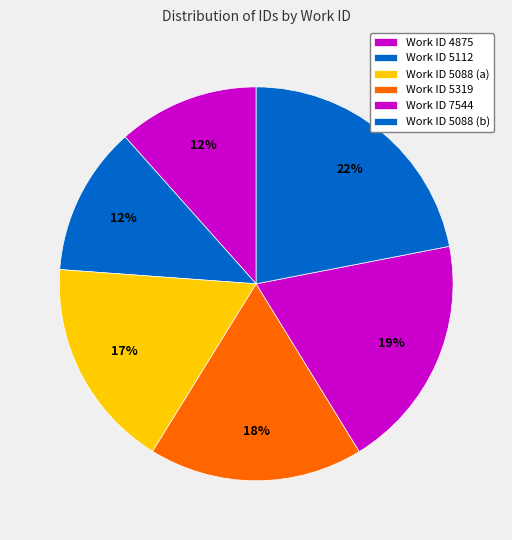

Is there any slice that represents more than half of the pie?

No